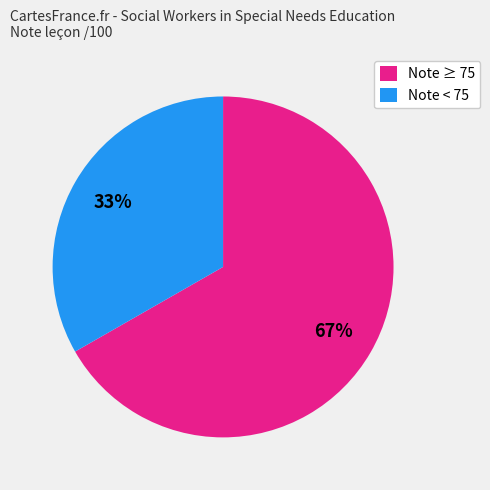

Rank the categories by value from lowest to highest.

Note < 75, Note ≥ 75